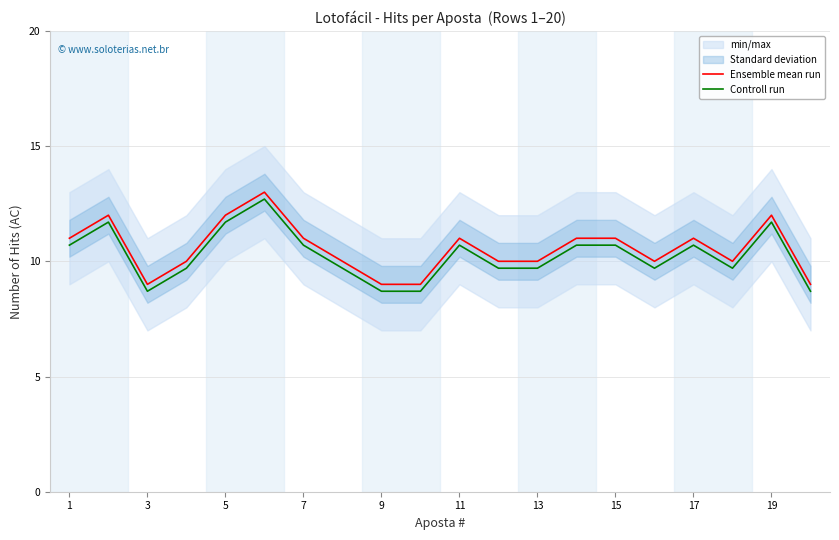

Where is the first local minimum for Ensemble mean run?

3